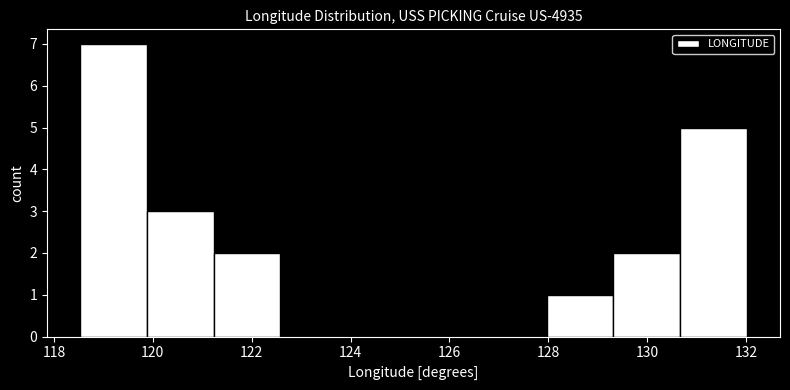

Reading left to right, list every bar in this chart as the range it spans on the x-axis followed by its height. Neither the bar edges nor the heights are printed on the chart, so give them approximately, as read against the axes.

118.6 to 119.8: 7
119.8 to 121.2: 3
121.2 to 122.6: 2
122.6 to 124.0: 0
124.0 to 125.2: 0
125.2 to 126.6: 0
126.6 to 128.0: 0
128.0 to 129.4: 1
129.4 to 130.6: 2
130.6 to 132.0: 5